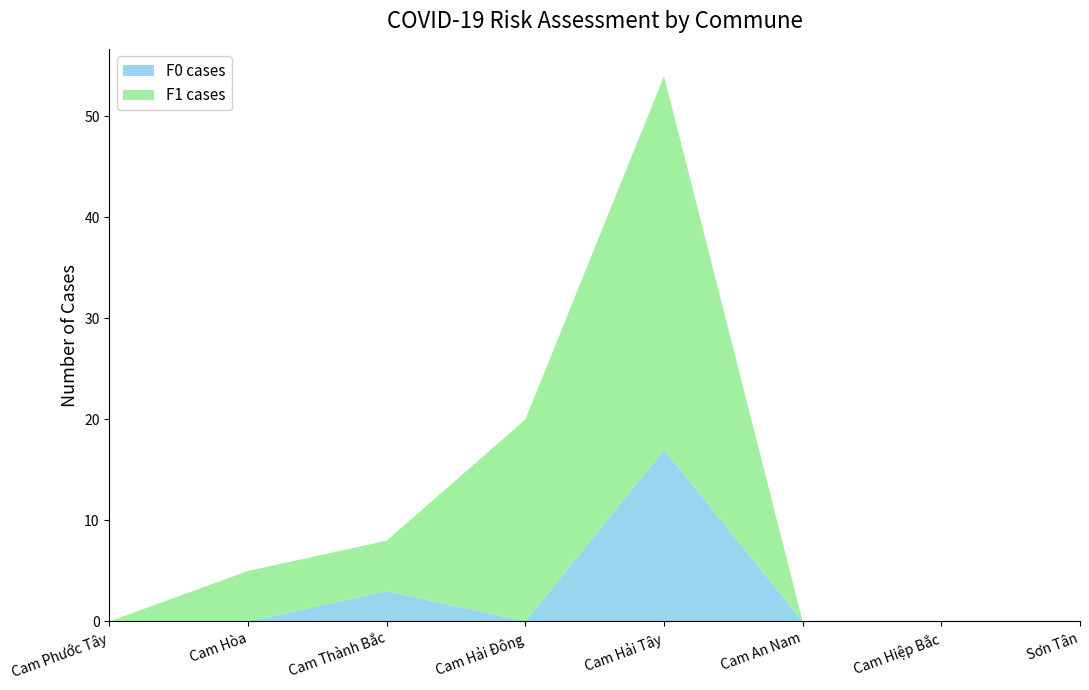

Reading right to left, what are all the values shown in this chart?

F0 cases: 0	0	0	17	0	3	0	0
F1 cases: 0	0	0	37	20	5	5	0